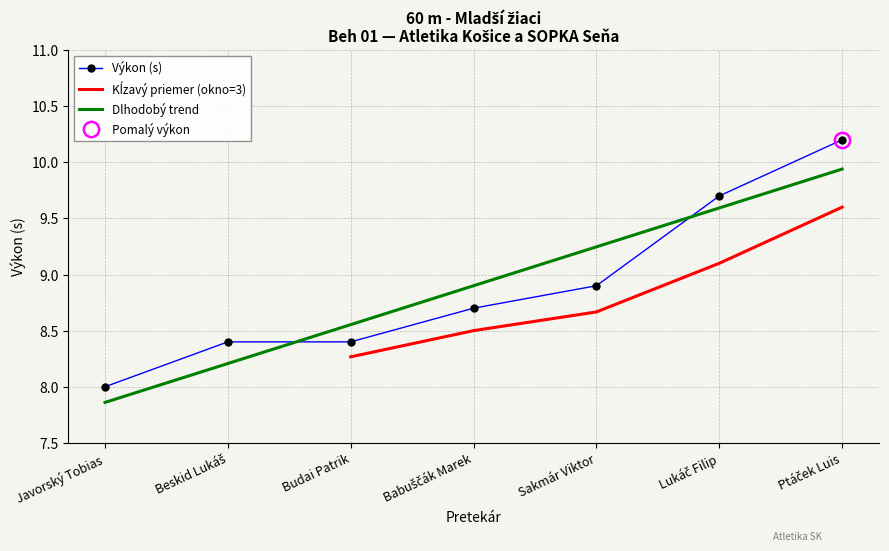

Is it true that the value at Javorský Tobias is 13.0?

False